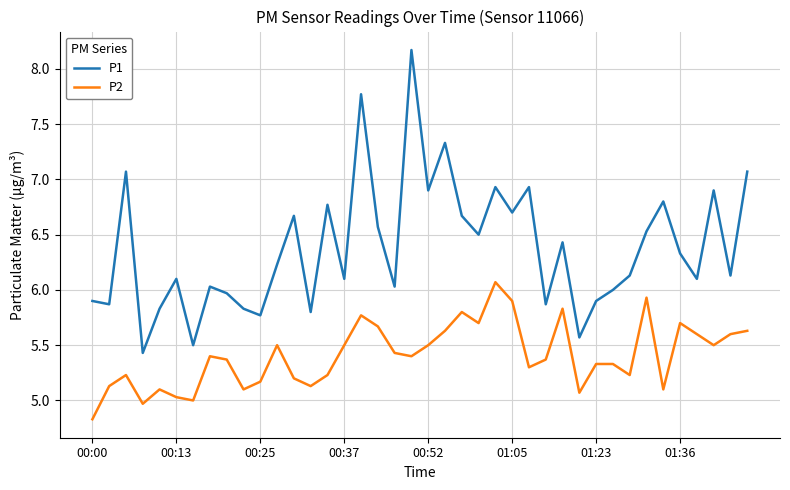

What is the difference between the maximum and minimum values in the P2 series?

1.2